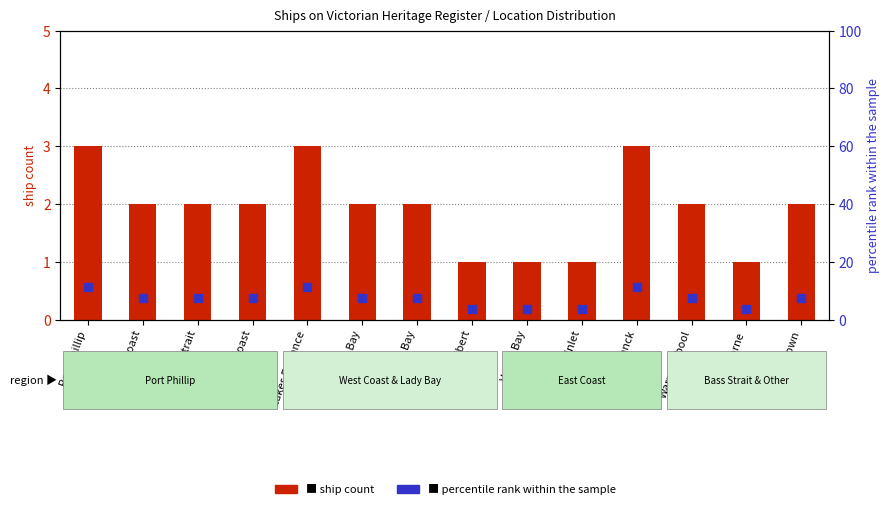

Is the value of percentile rank within sample at Williamstown greater than the value of ship count at West Coast?

Yes